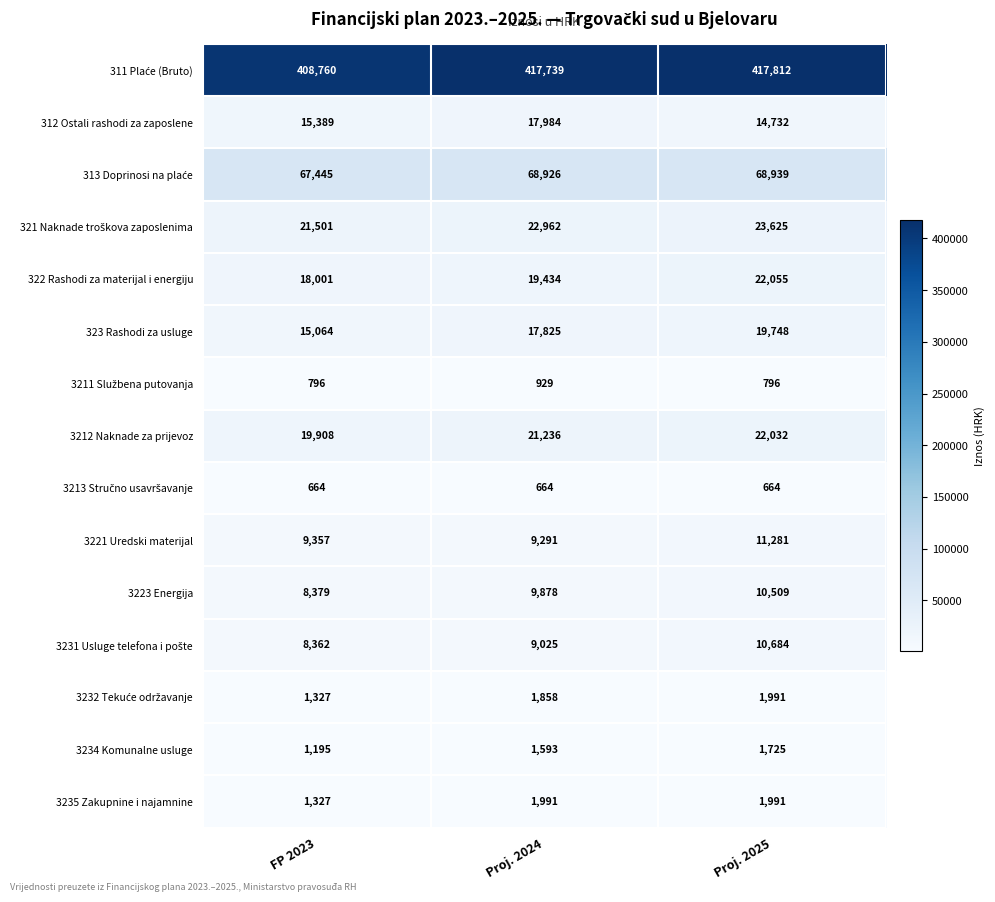

What is the total value across all series at Proj. 2024?

621335